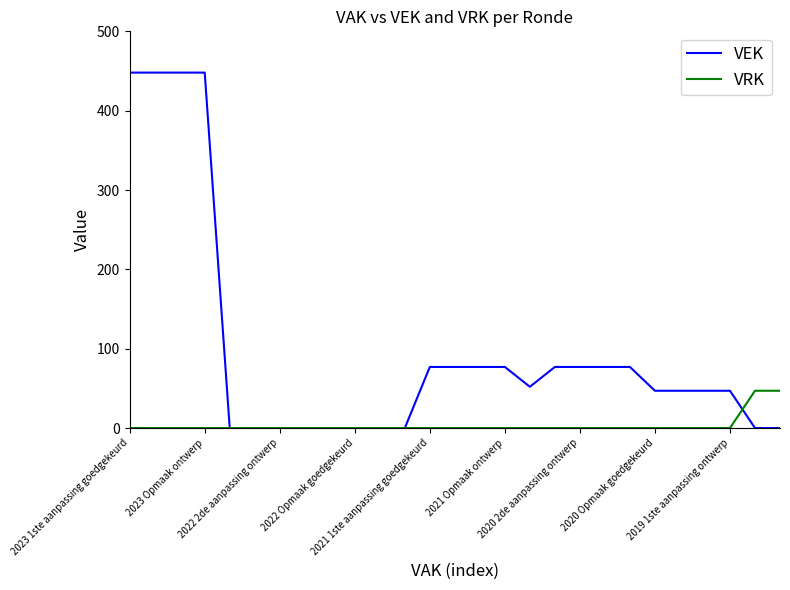

Rank the series by their average value, from lowest to highest.

VRK, VEK